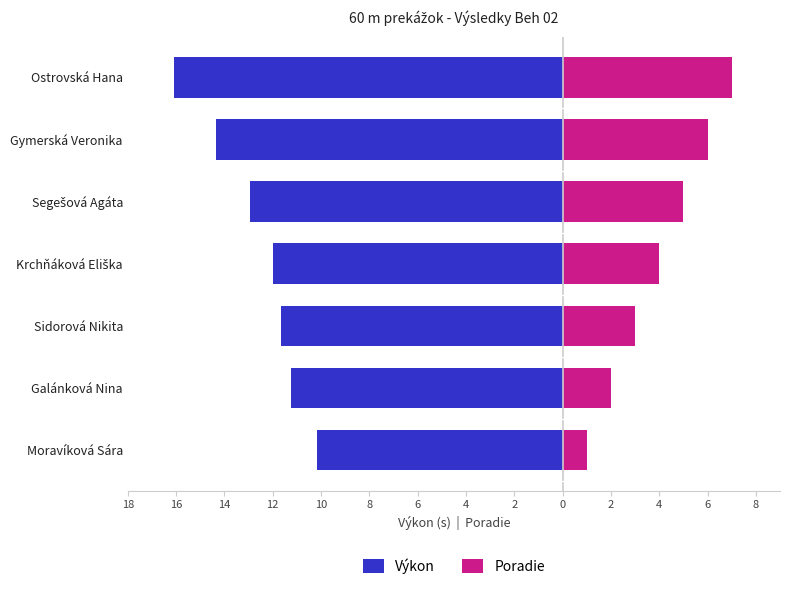

How many bars are there in total?

14